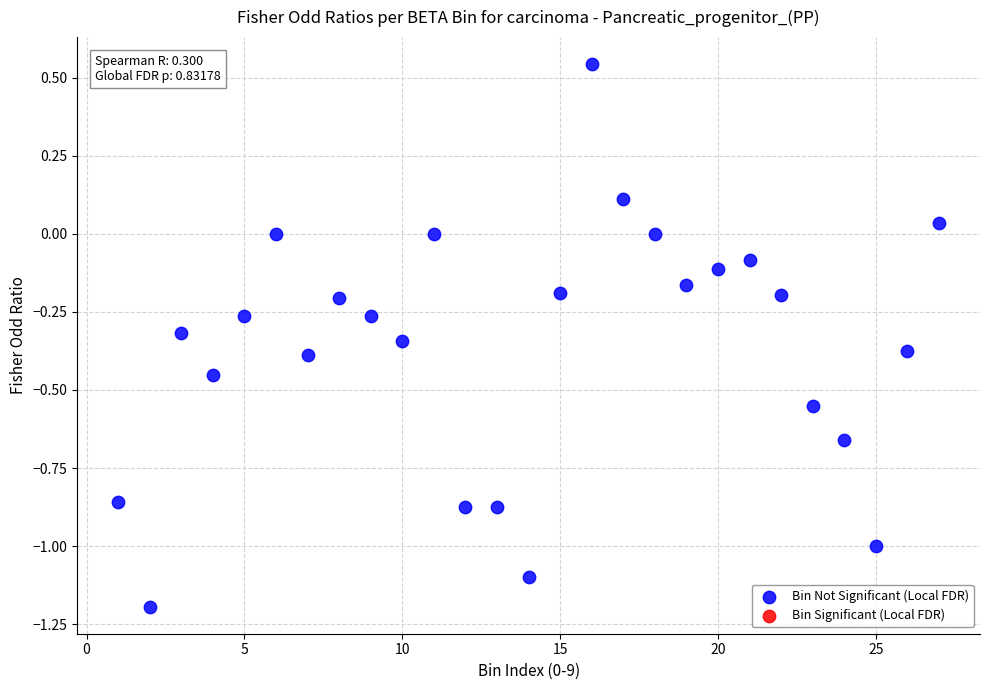

What is the range of X values (max minus min)?

26.0